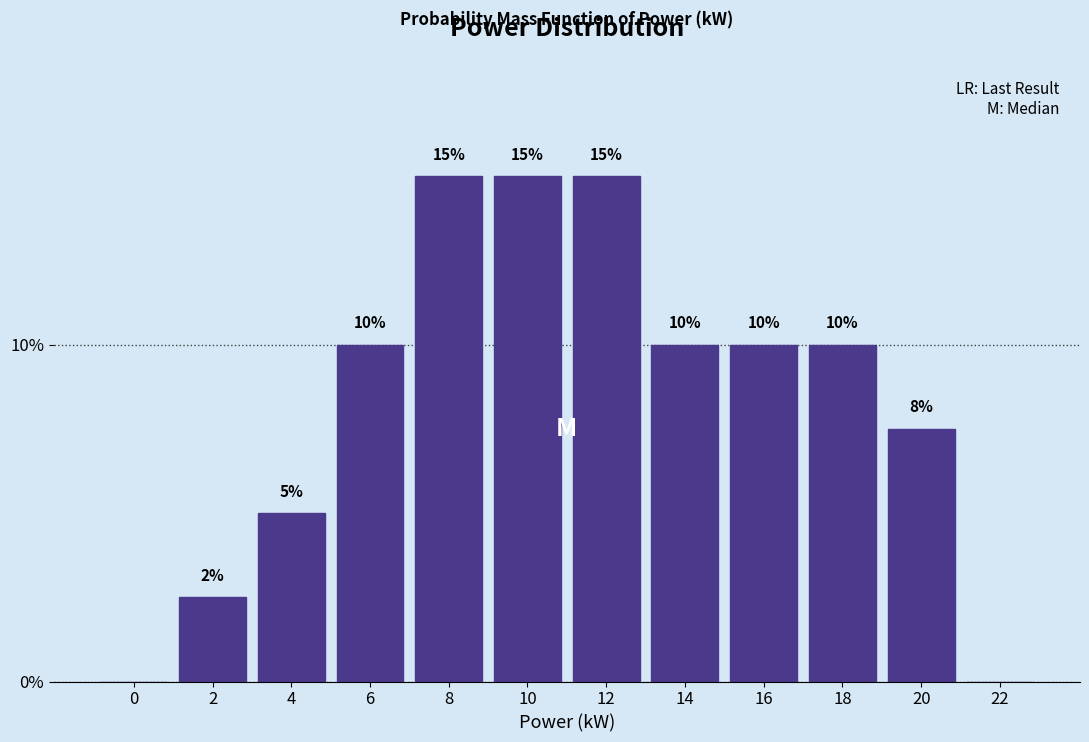

What is the sum of the values at 6 and 10?

25.0